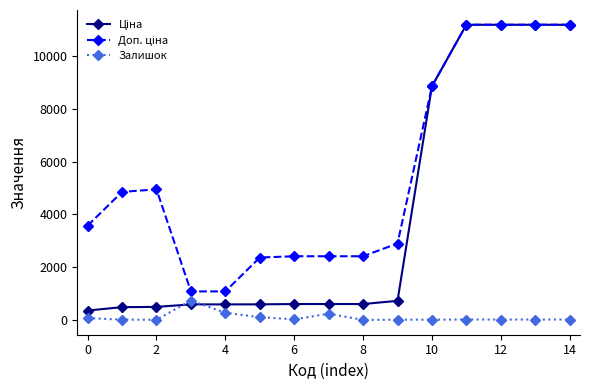

Does the chart have visible grid lines?

No